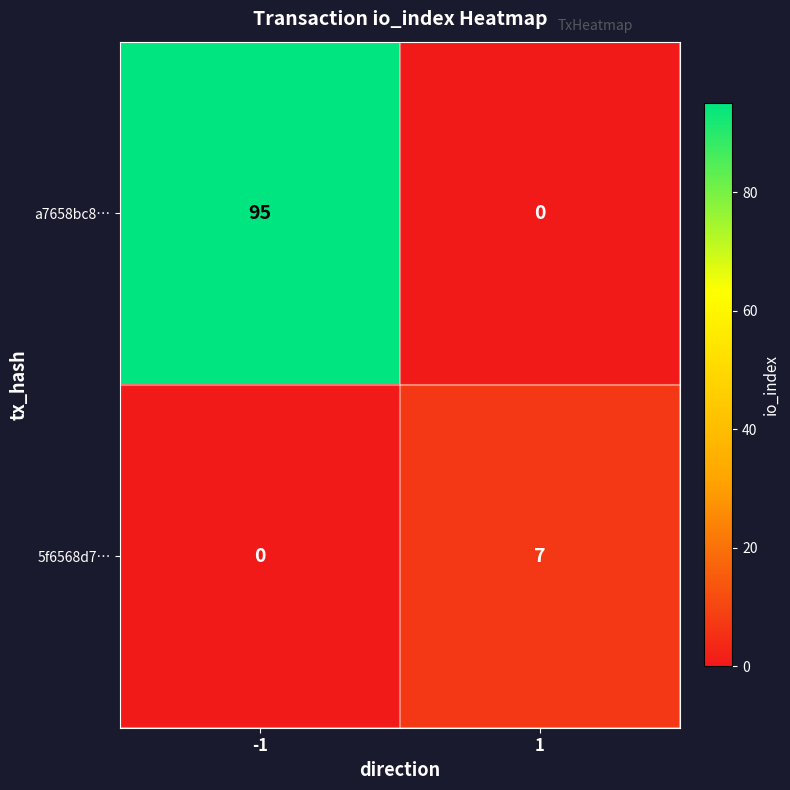

What is the difference between the highest and lowest values at 1?

7